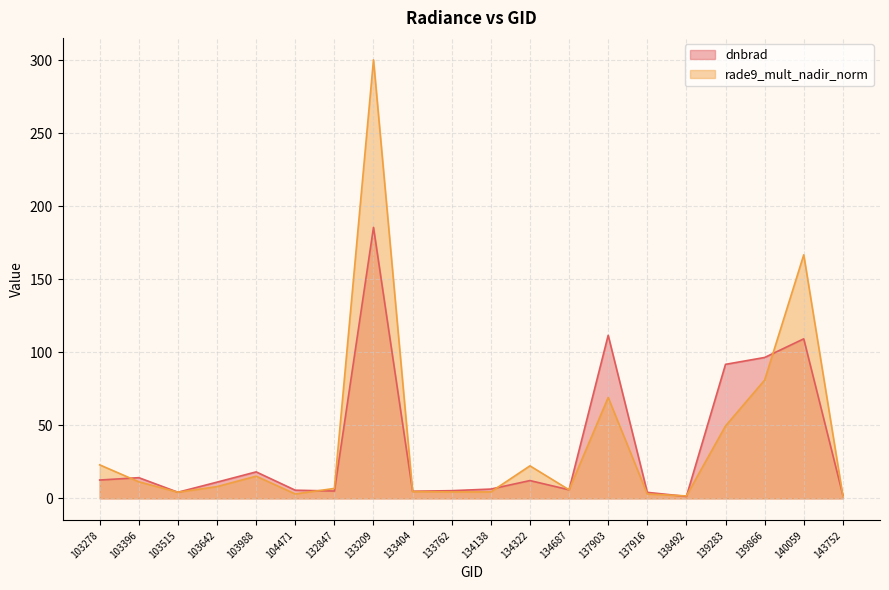

At how many categories does at least one series exceed 124?

2